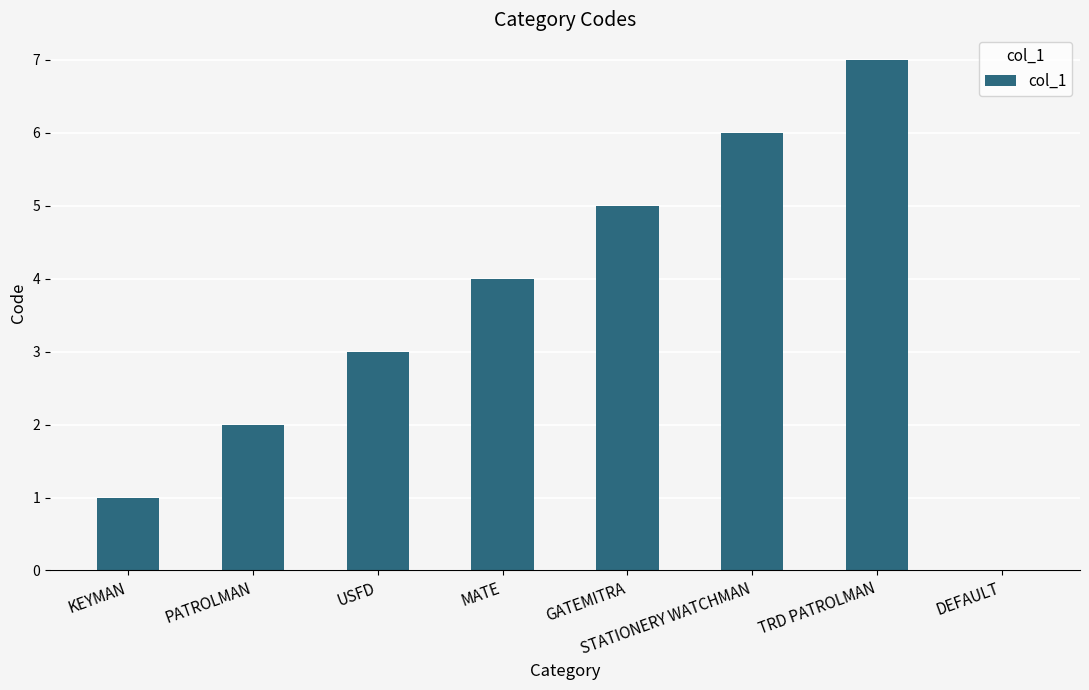

Reading left to right, list all the values displayed in this chart.

1	2	3	4	5	6	7	0